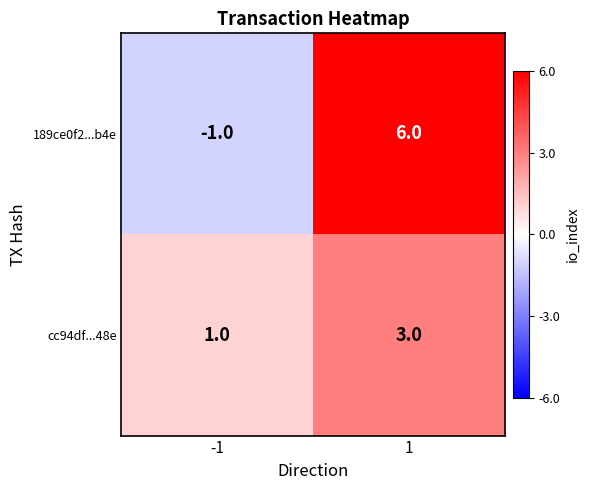

Reading left to right, extract all data points from this chart.

189ce0f2...b4e: -1=-1	1=6
cc94df...48e: -1=1	1=3